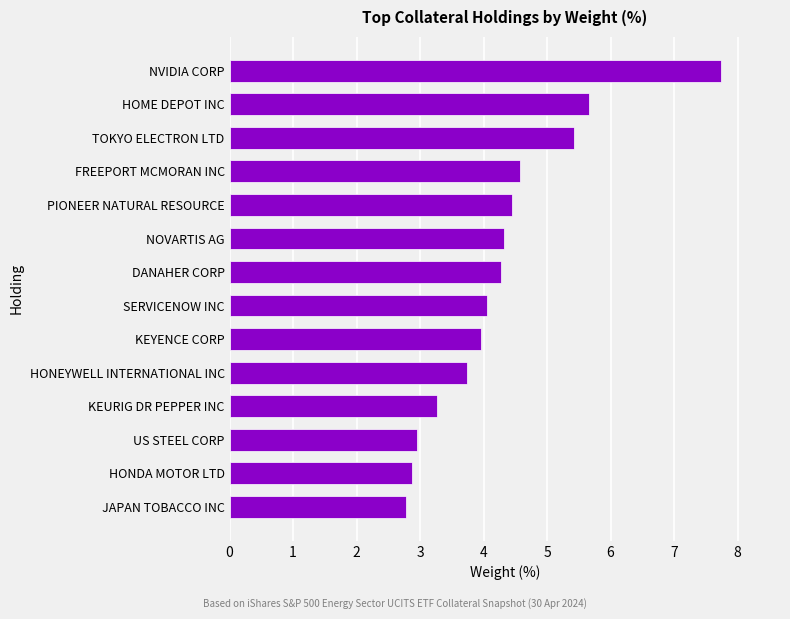

What value does the data have at JAPAN TOBACCO INC?

2.8